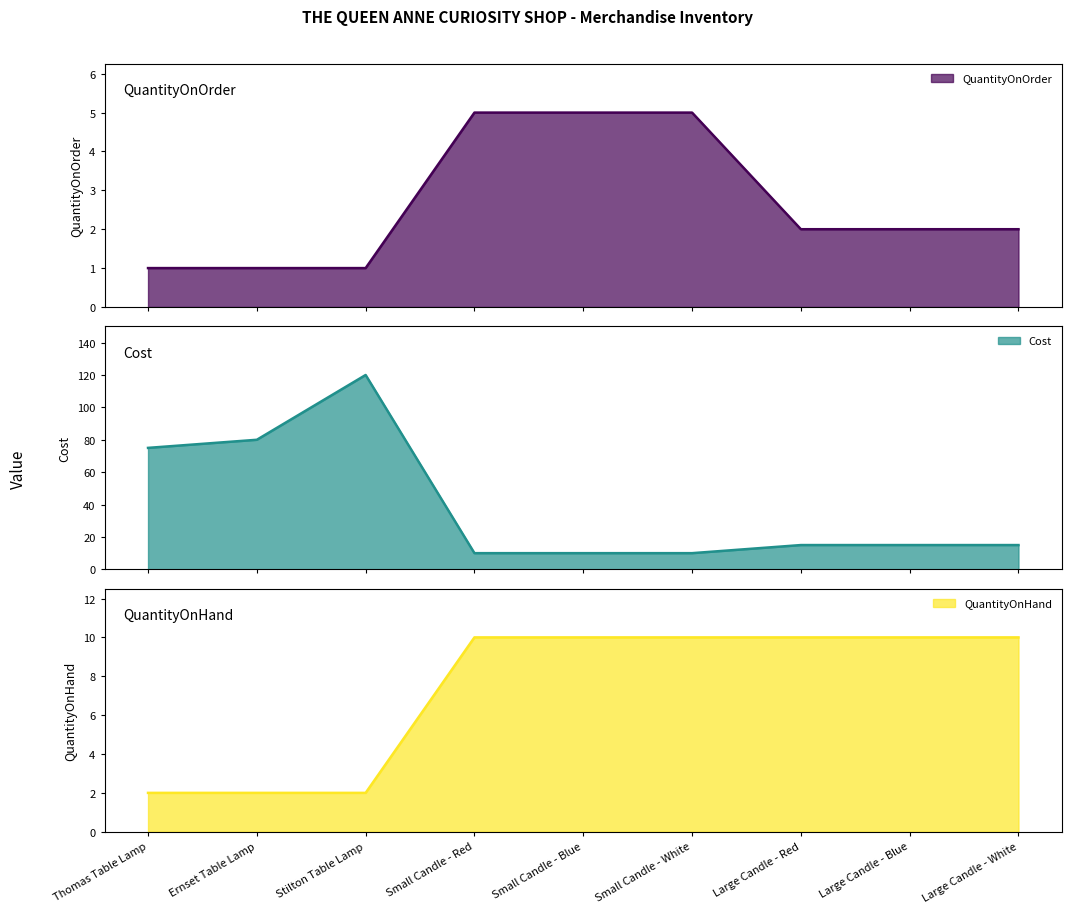

True or false: QuantityOnHand and Cost intersect in this chart.

False